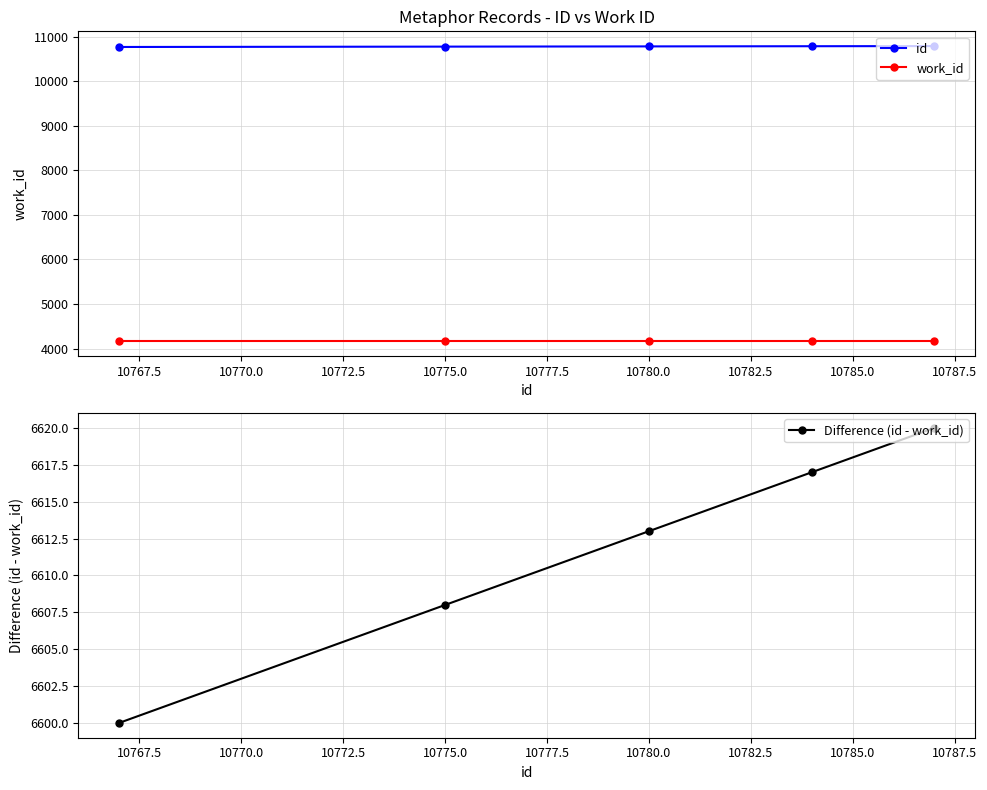

True or false: Difference (id - work_id) has more than 1 interior local peaks.

False